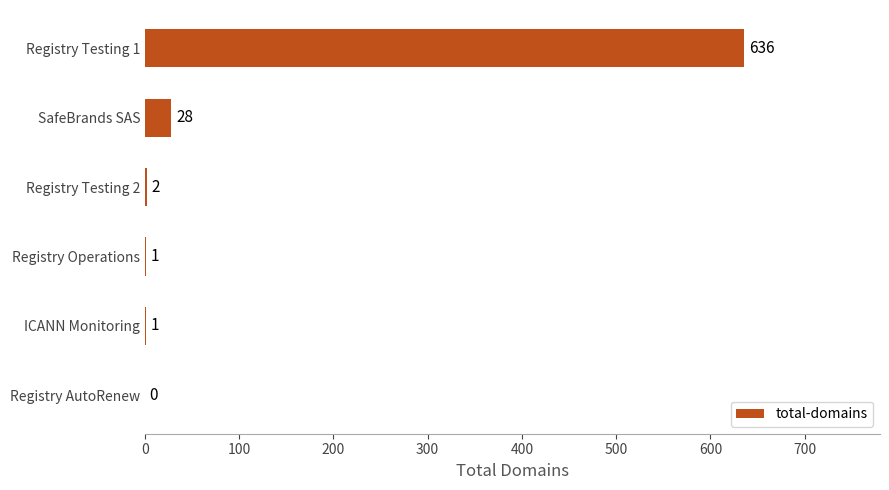

What is the sum of the values at Registry Testing 2 and ICANN Monitoring?

3